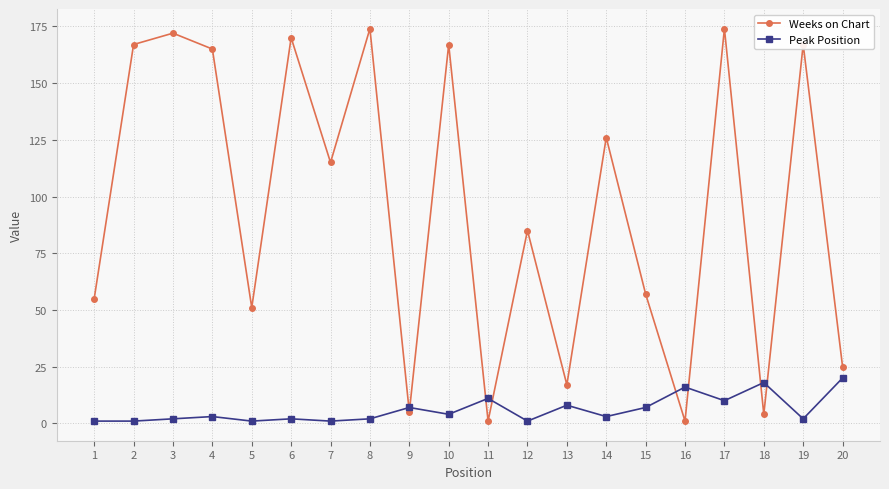

Rank the series by their average value, from highest to lowest.

Weeks on Chart, Peak Position